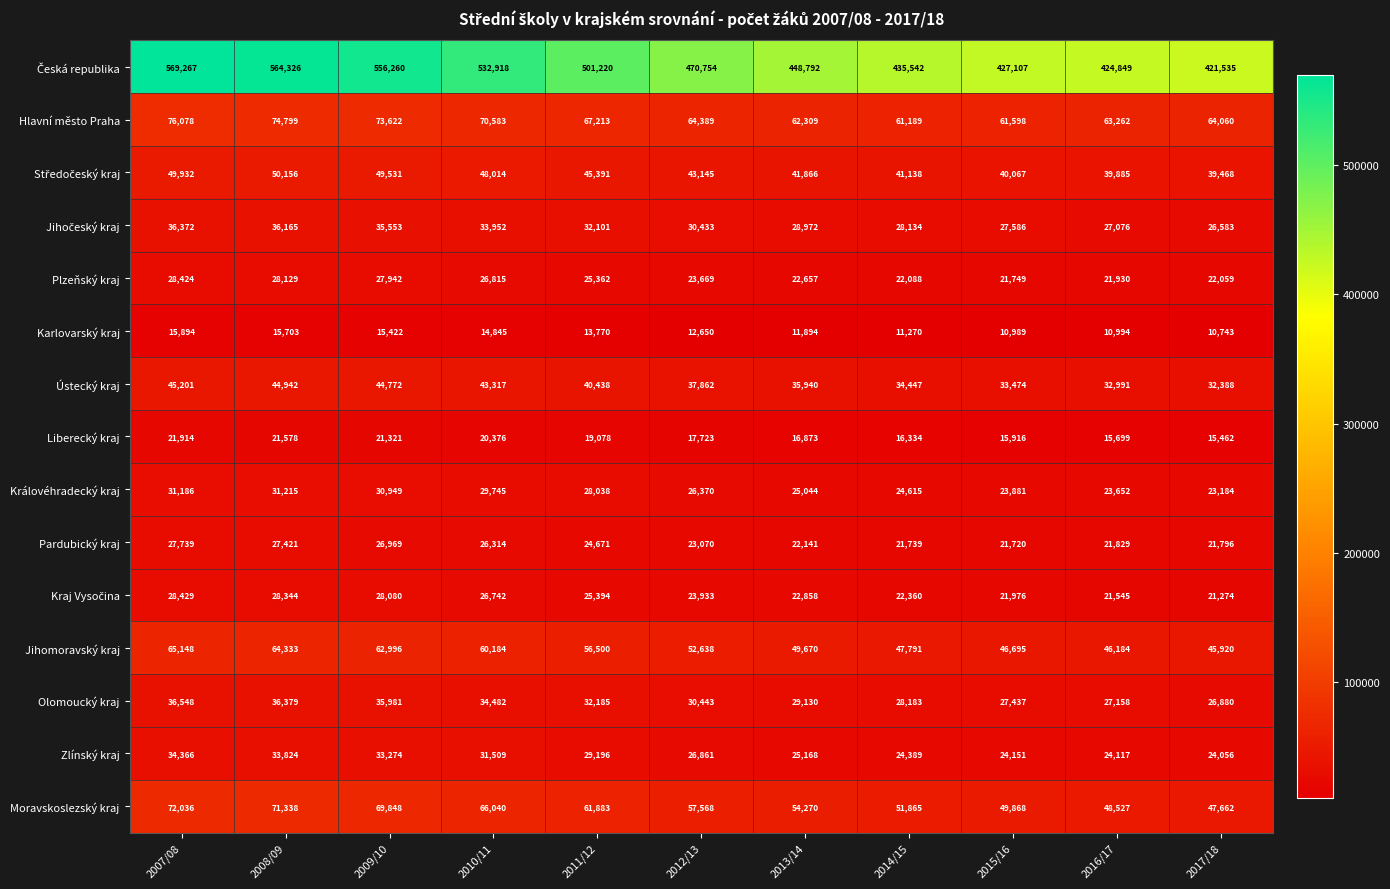

How many categories are shown in the chart?

11